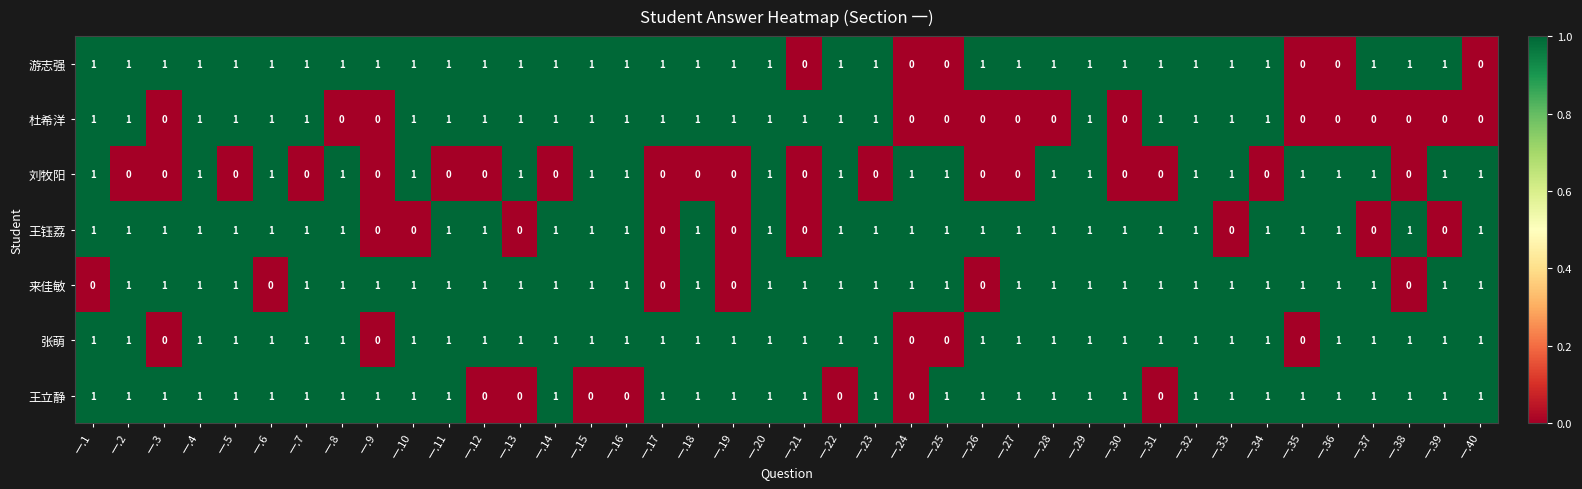

Which series has the largest total across all categories?

张萌